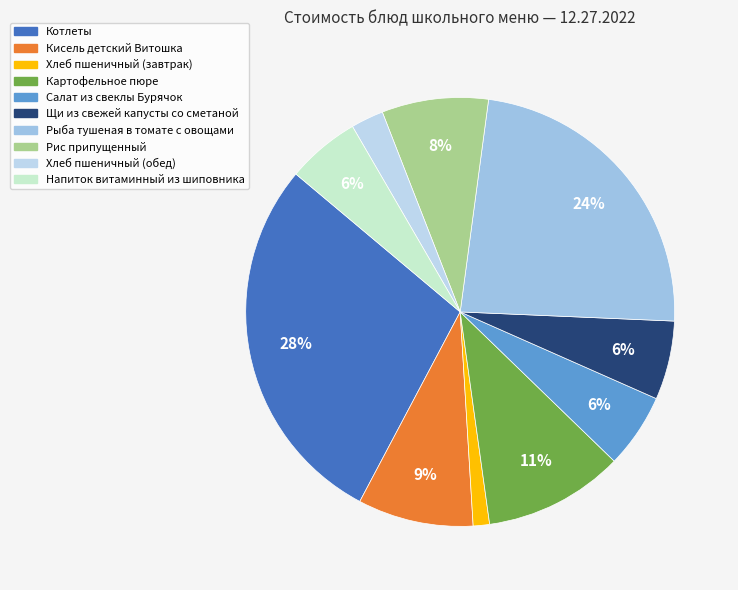

How many segments does this pie chart have?

10